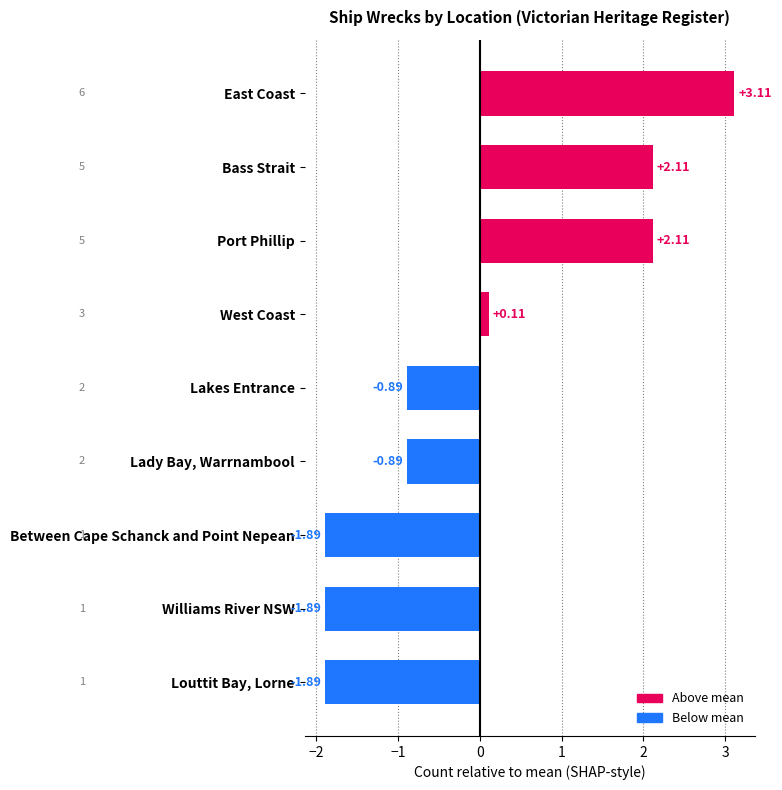

What is the difference between the values at Bass Strait and East Coast?

1.0